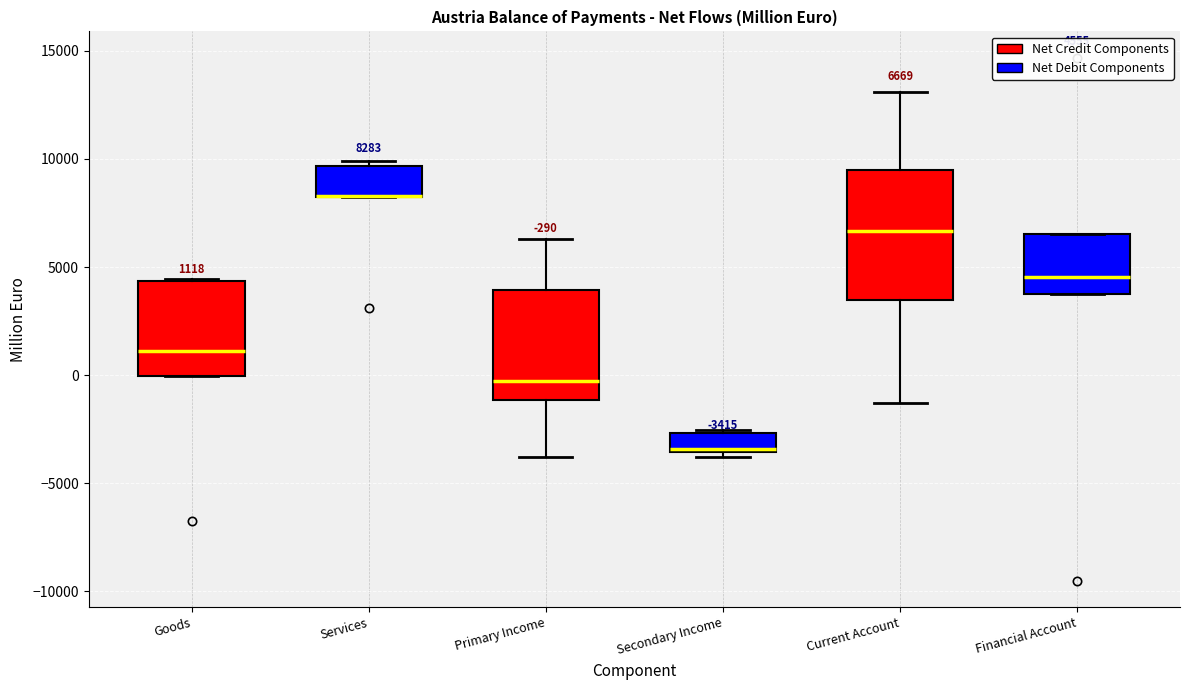

Comparing the boxes themselves (not the whiskers), which one is the tallest?

Current Account